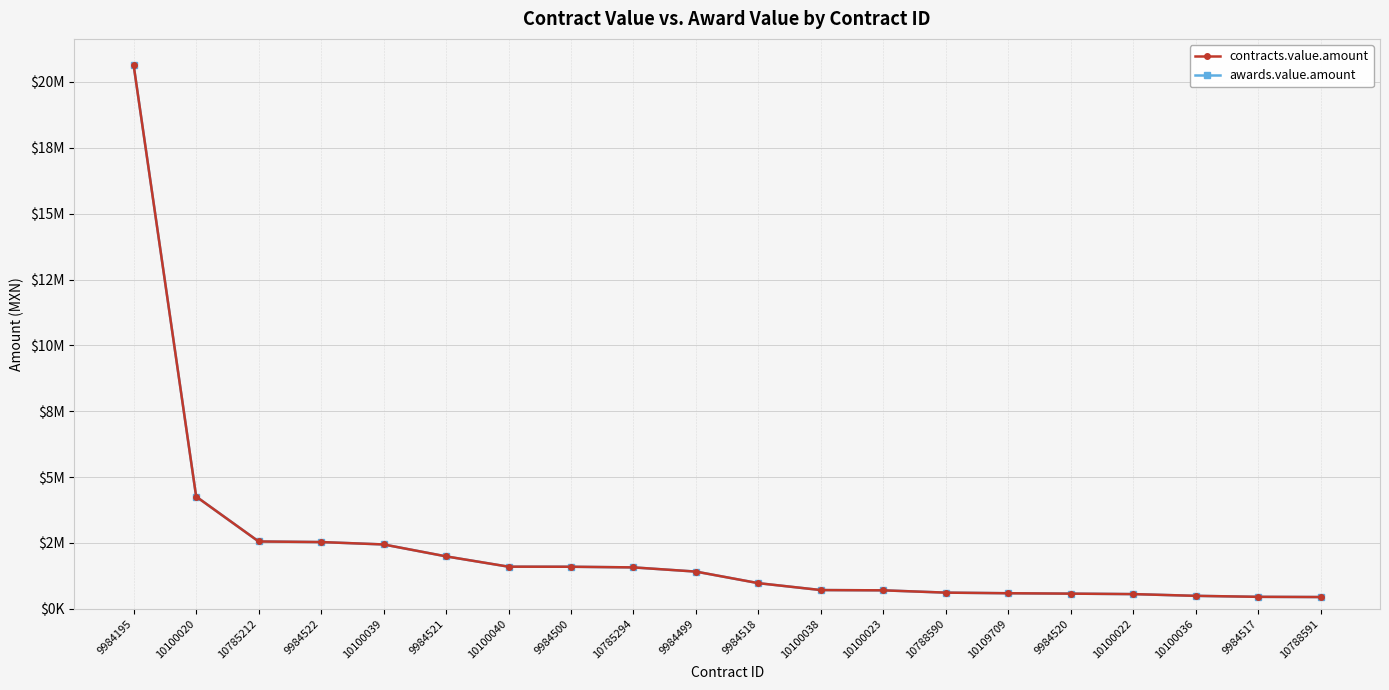

What is the difference between the second highest and minimum values in the awards.value.amount series?

3814259.4